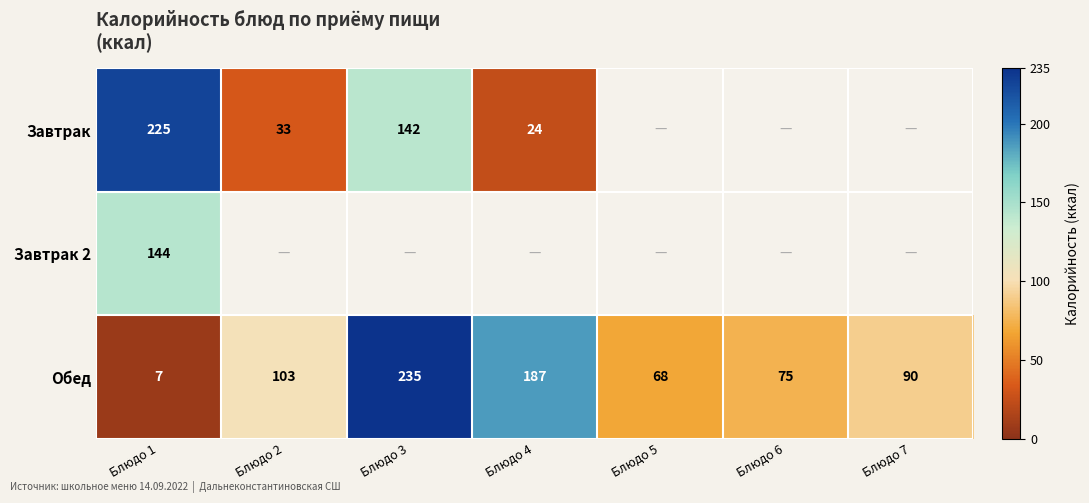

At which label does Обед first exceed 90?

Блюдо 2